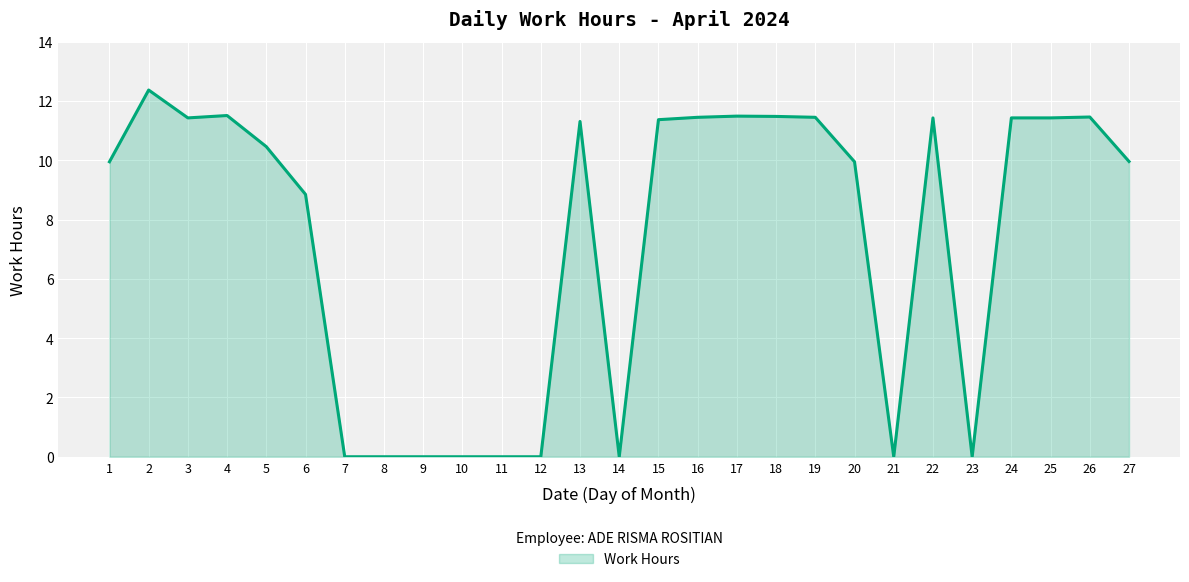

What is the greatest value displayed?

12.4